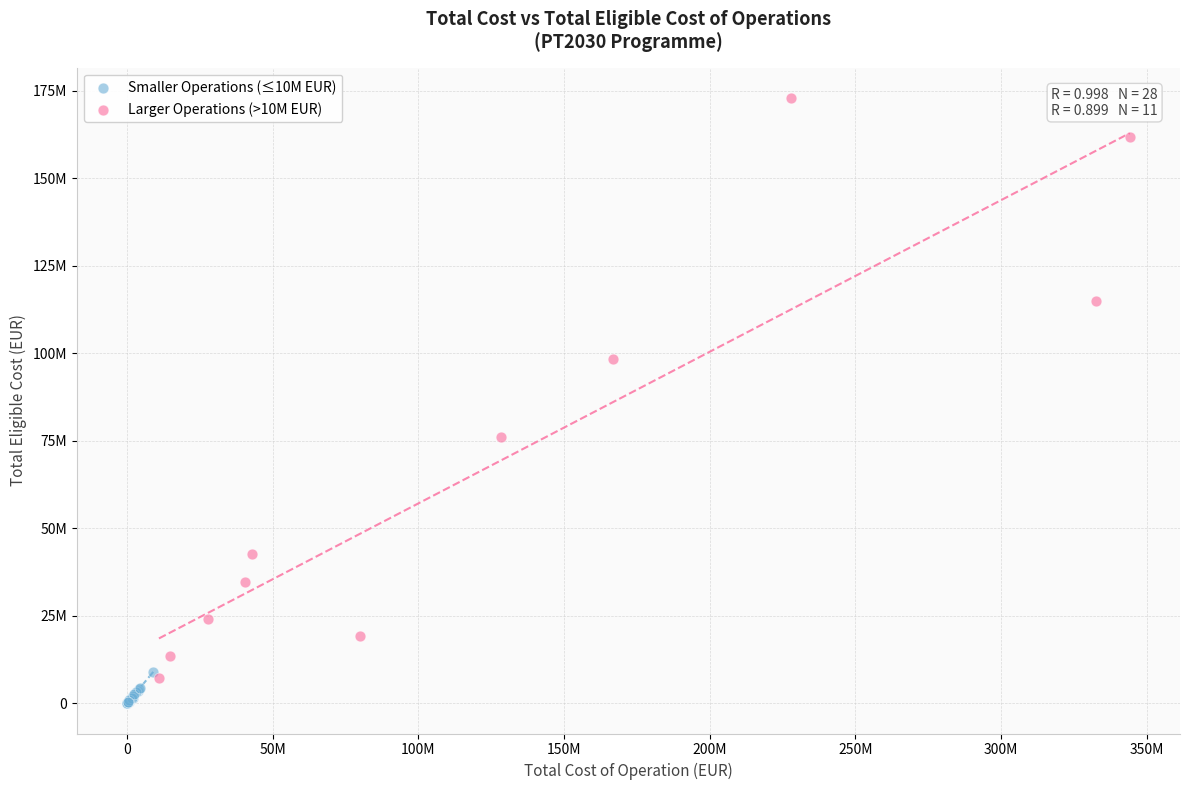

What are all the series names shown in the legend?

Smaller Operations (≤10M EUR), Larger Operations (>10M EUR)